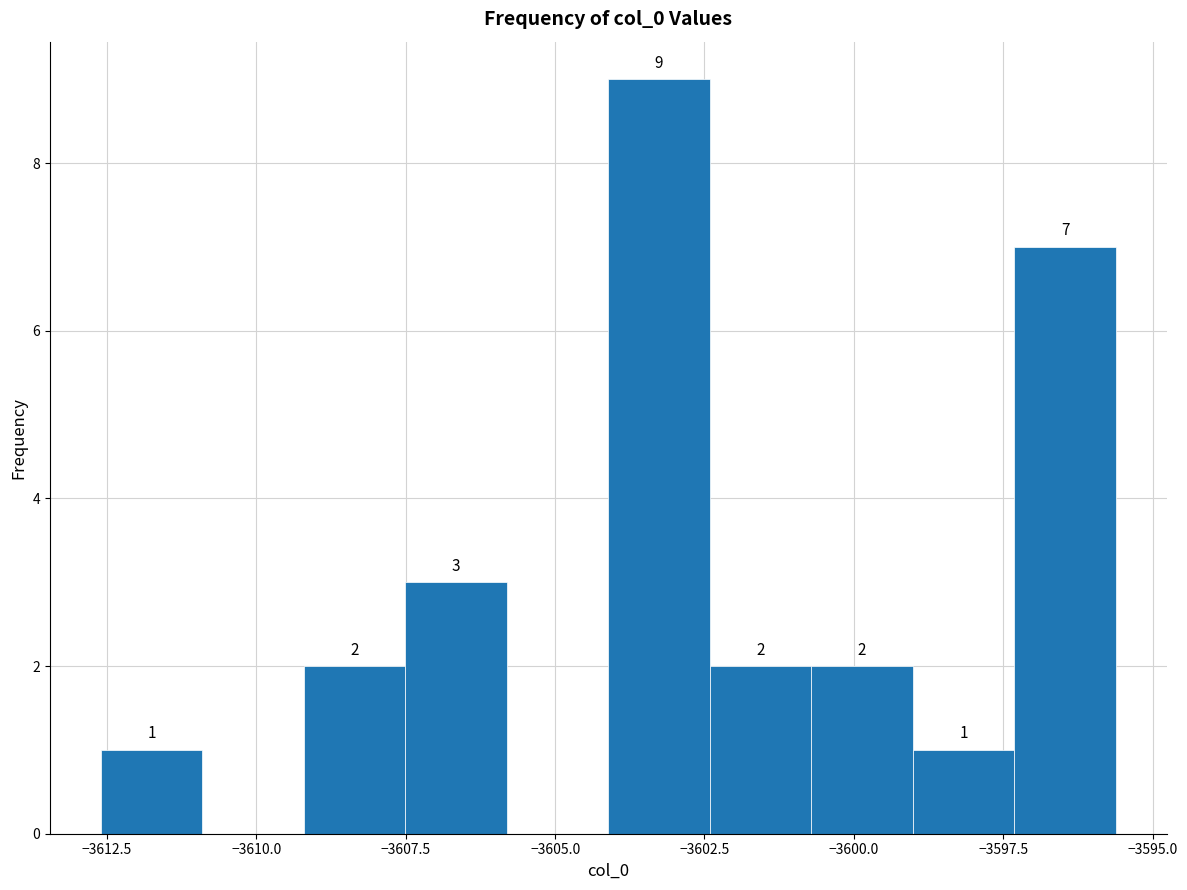

Read against the x-axis, roughly where is the centre of the tallest bar?

-3603.5